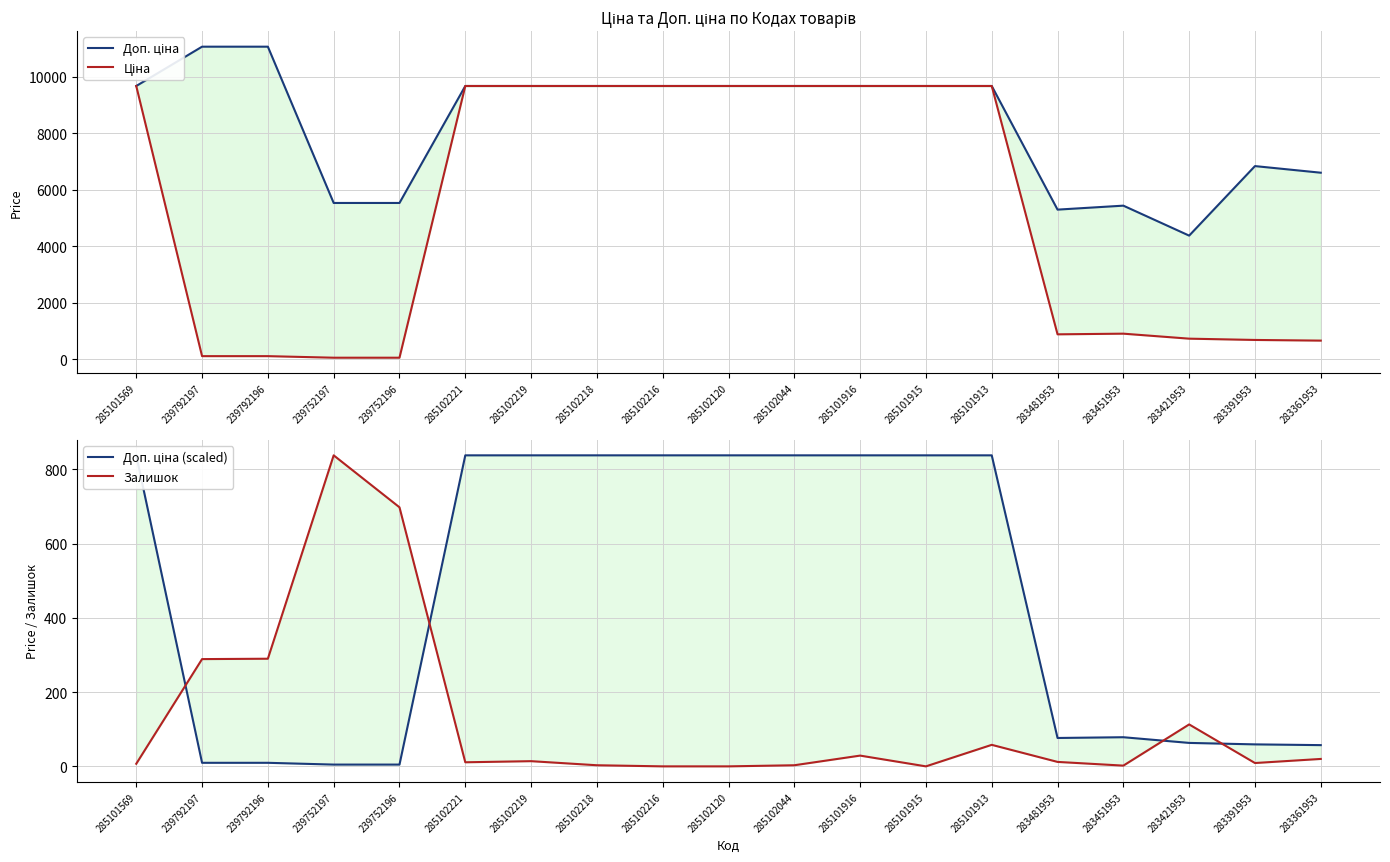

What are all the series names shown in the legend?

Доп. ціна, Ціна, Доп. ціна (scaled), Залишок